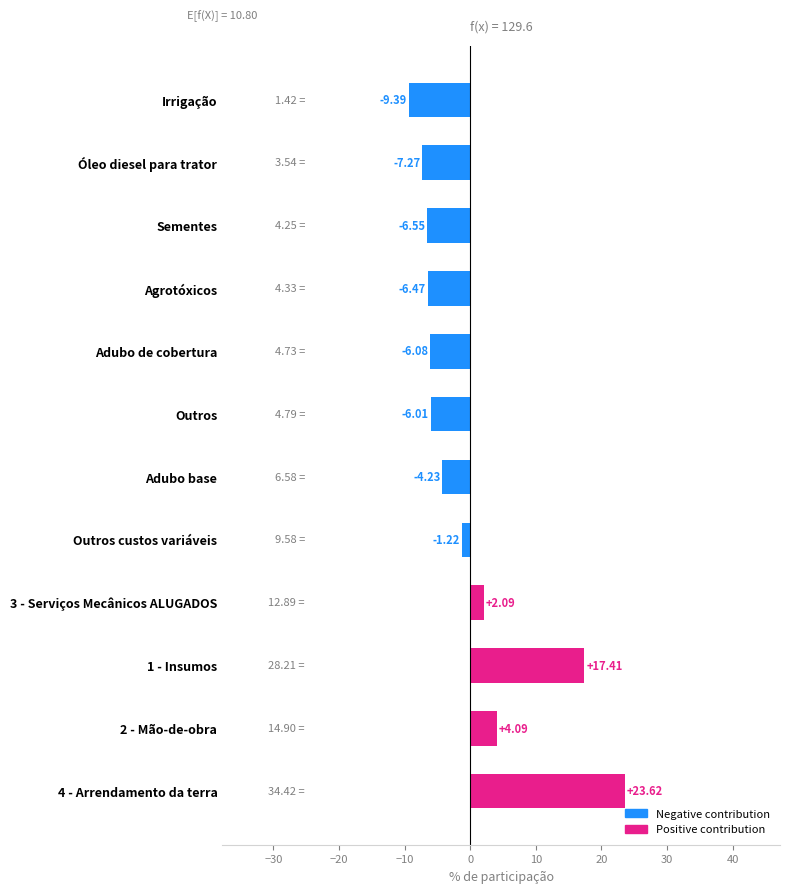

Which category has the lowest value across all series?

Irrigação